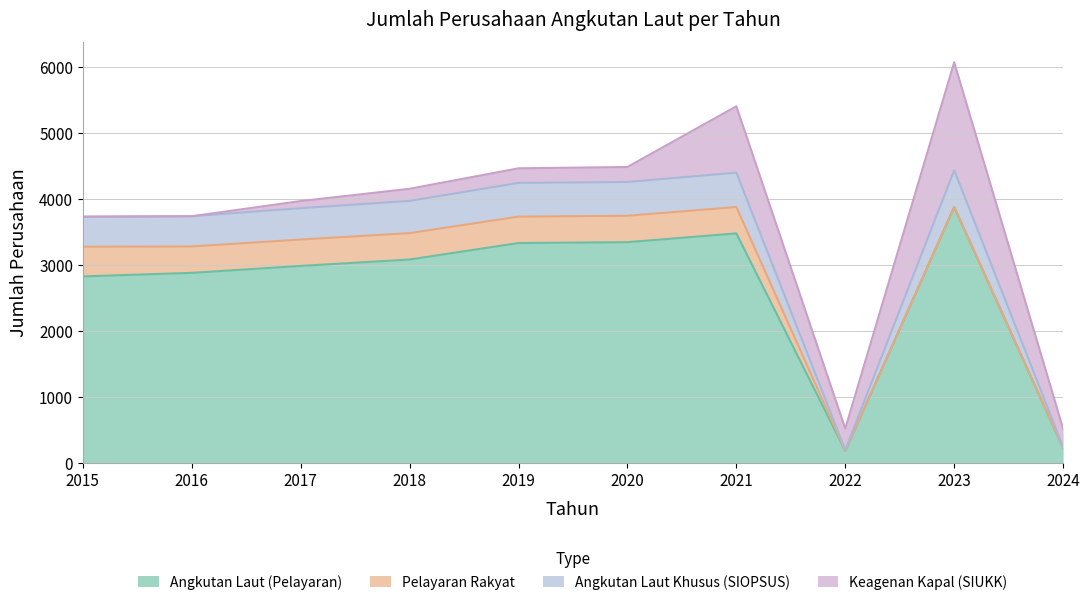

Which category has the highest value in the Angkutan Laut Khusus (SIOPSUS) series?

2023